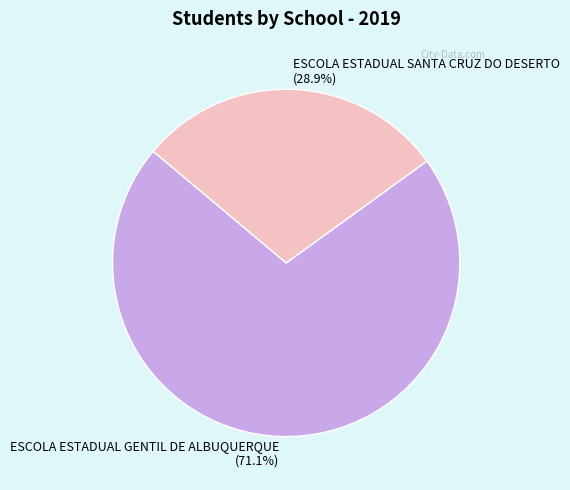

Is the sum of ESCOLA ESTADUAL SANTA CRUZ DO DESERTO and ESCOLA ESTADUAL GENTIL DE ALBUQUERQUE greater than half?

Yes